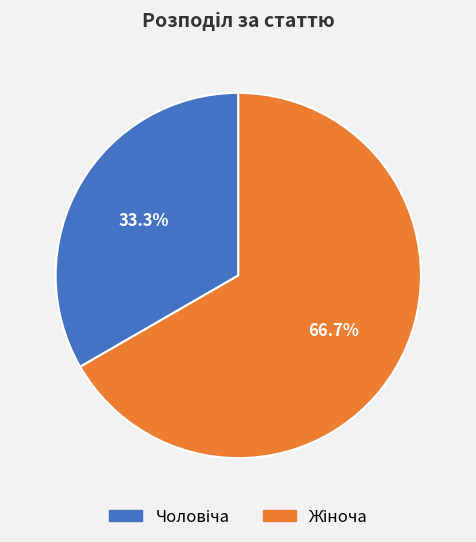

Is there any slice that represents more than half of the pie?

Yes